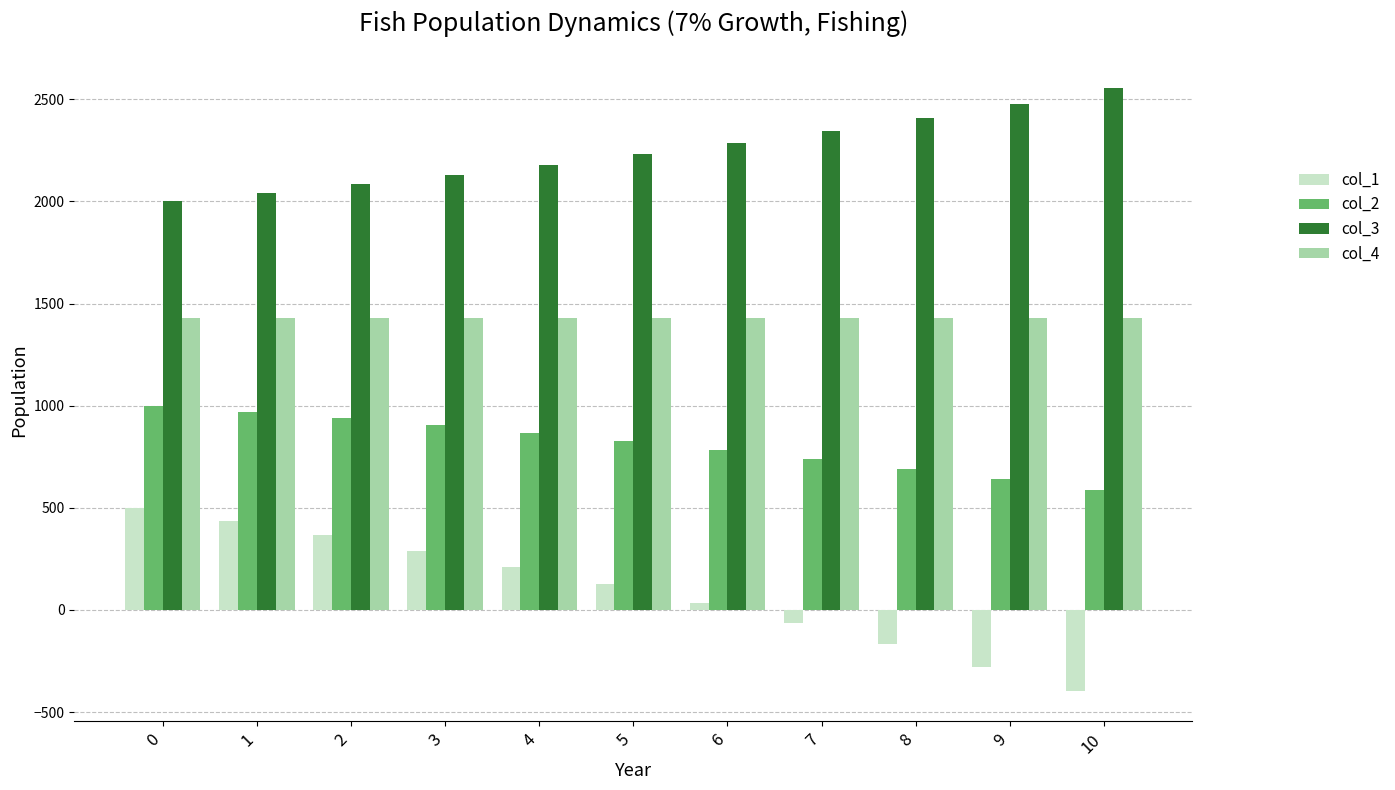

Which series has the widest spread of values?

col_1